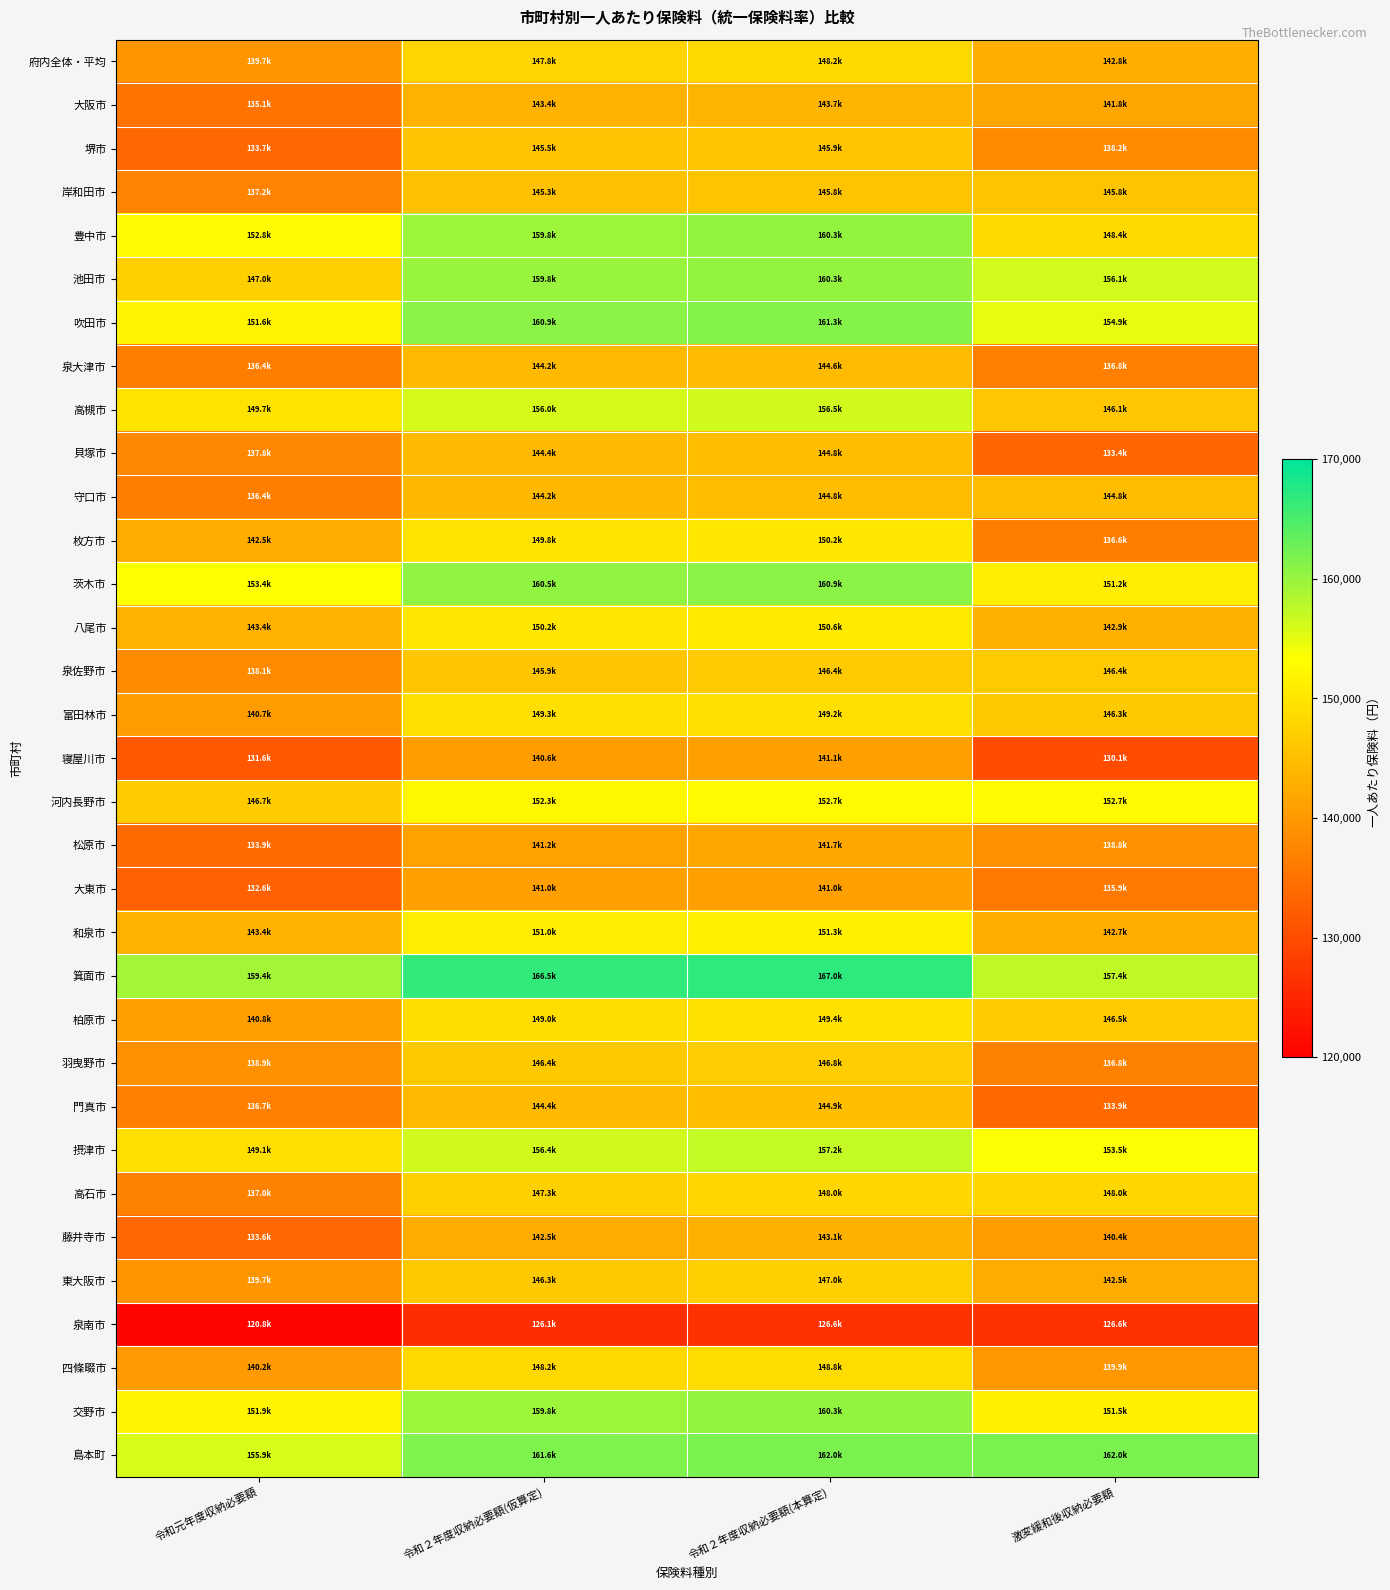

Which series has the largest total across all categories?

箕面市